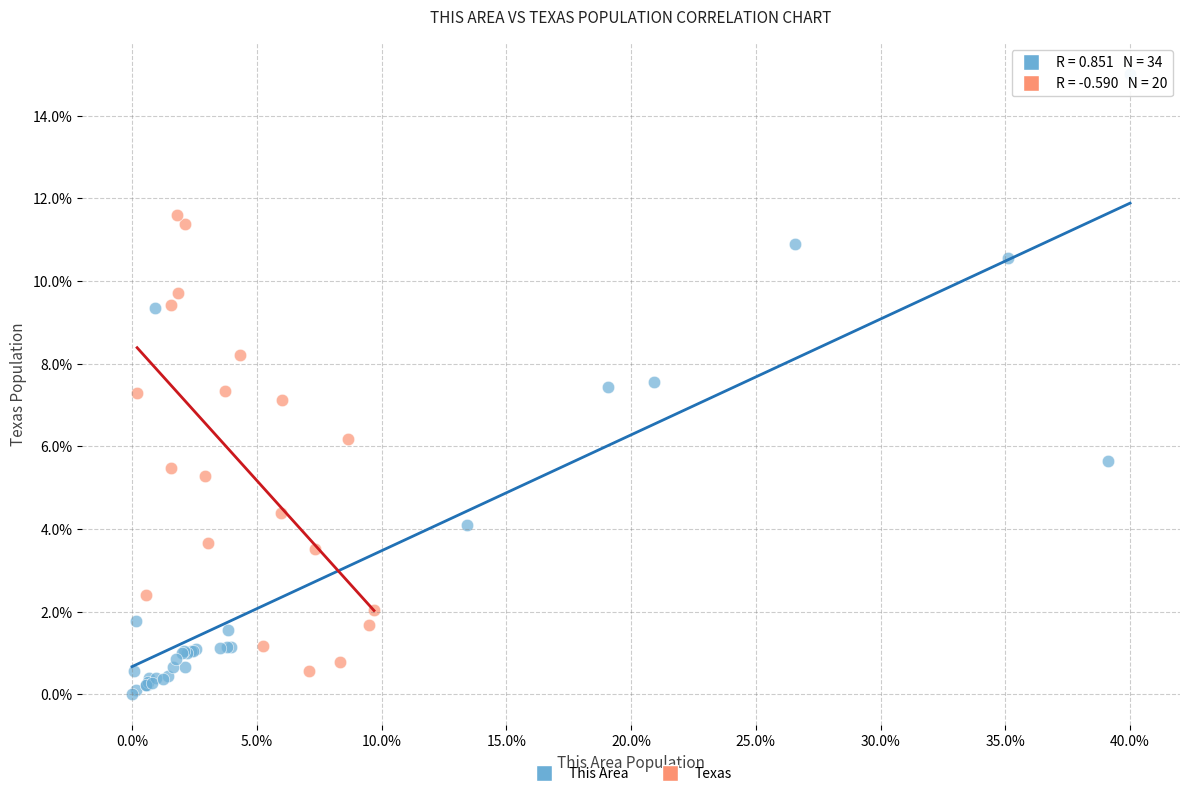

Which series reaches the maximum Y coordinate?

This Area